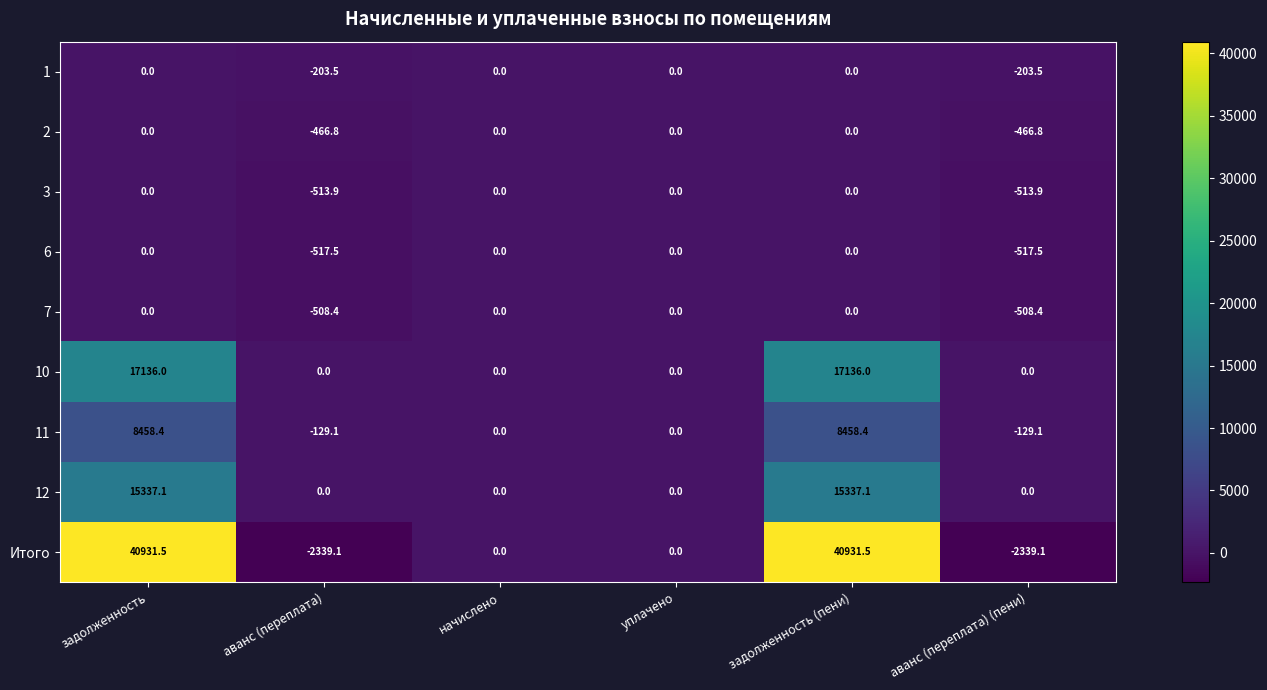

Which series changed the most between начислено and задолженность (пени)?

Итого